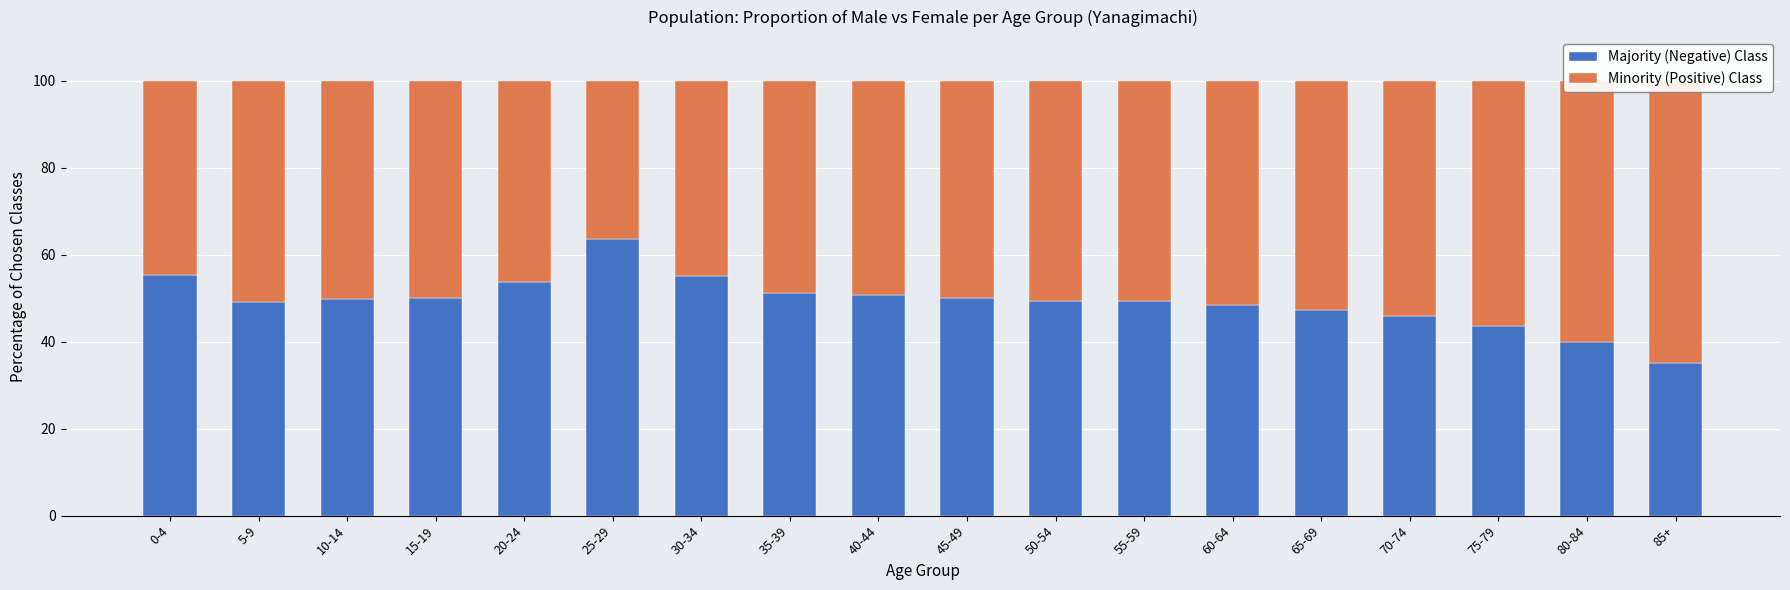

The value of Minority (Positive) Class at 45-49 is 50.0. True or false?

True